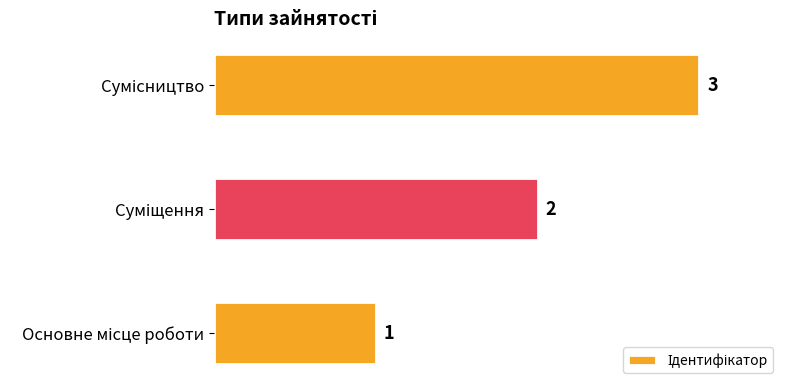

What is the maximum value shown in the chart?

3